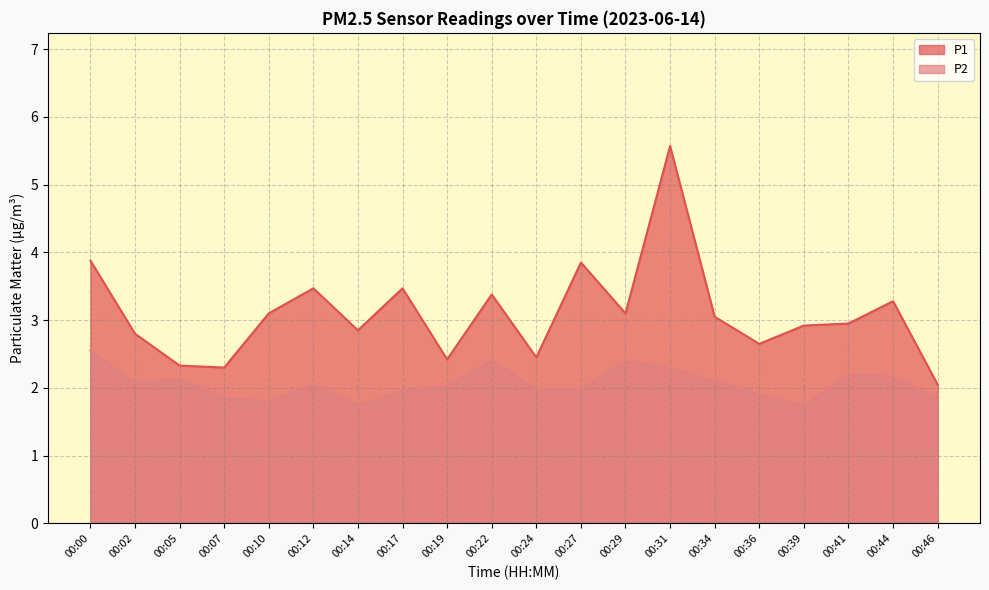

At which label does P2 first exceed 2?

00:00